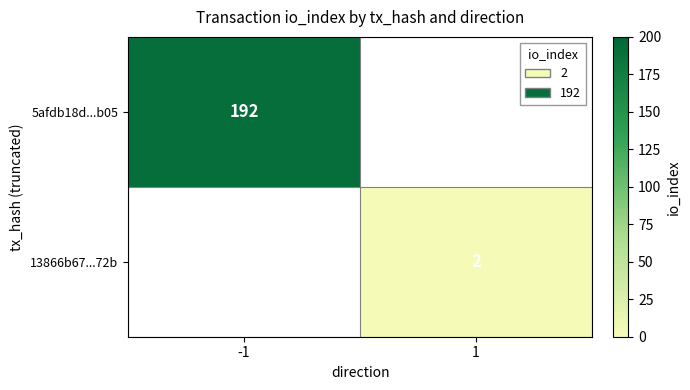

The 5afdb18d...b05 series shows 192 at -1. True or false?

True